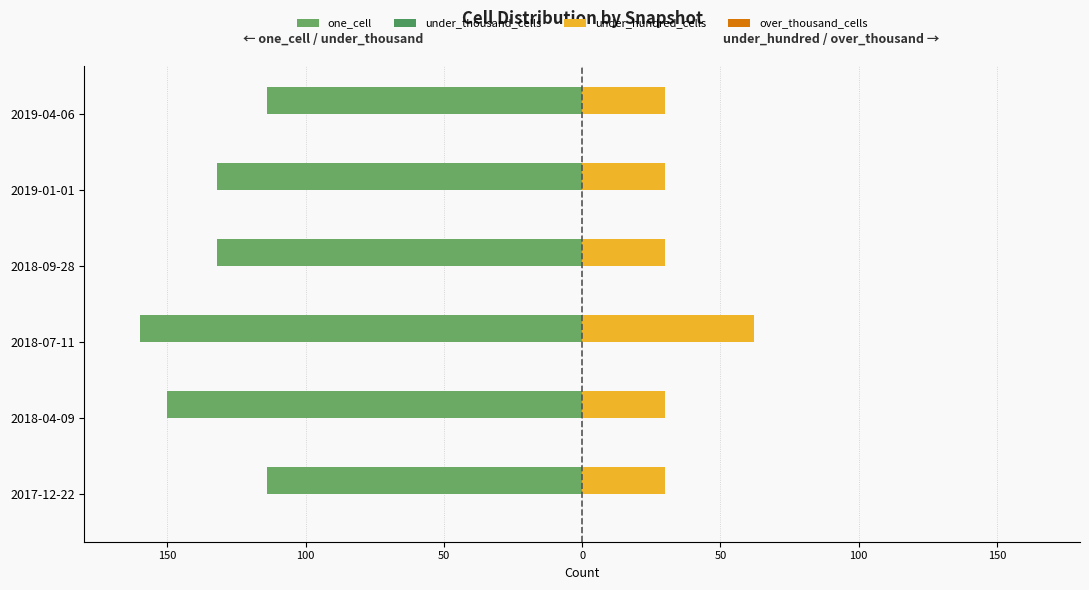

Read the under_hundred_cells value at 0.

30.0